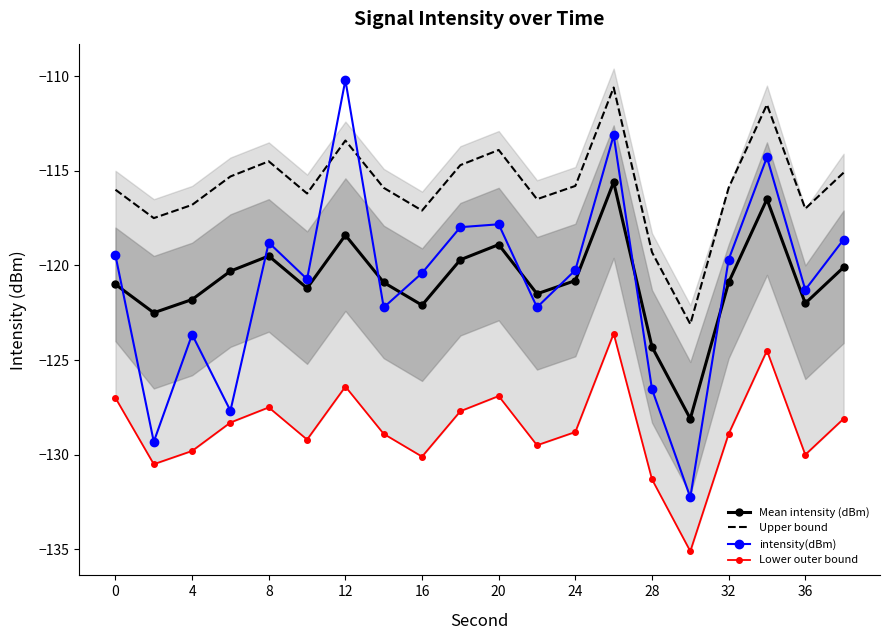

The Upper bound series shows -115.8 at 24. True or false?

True